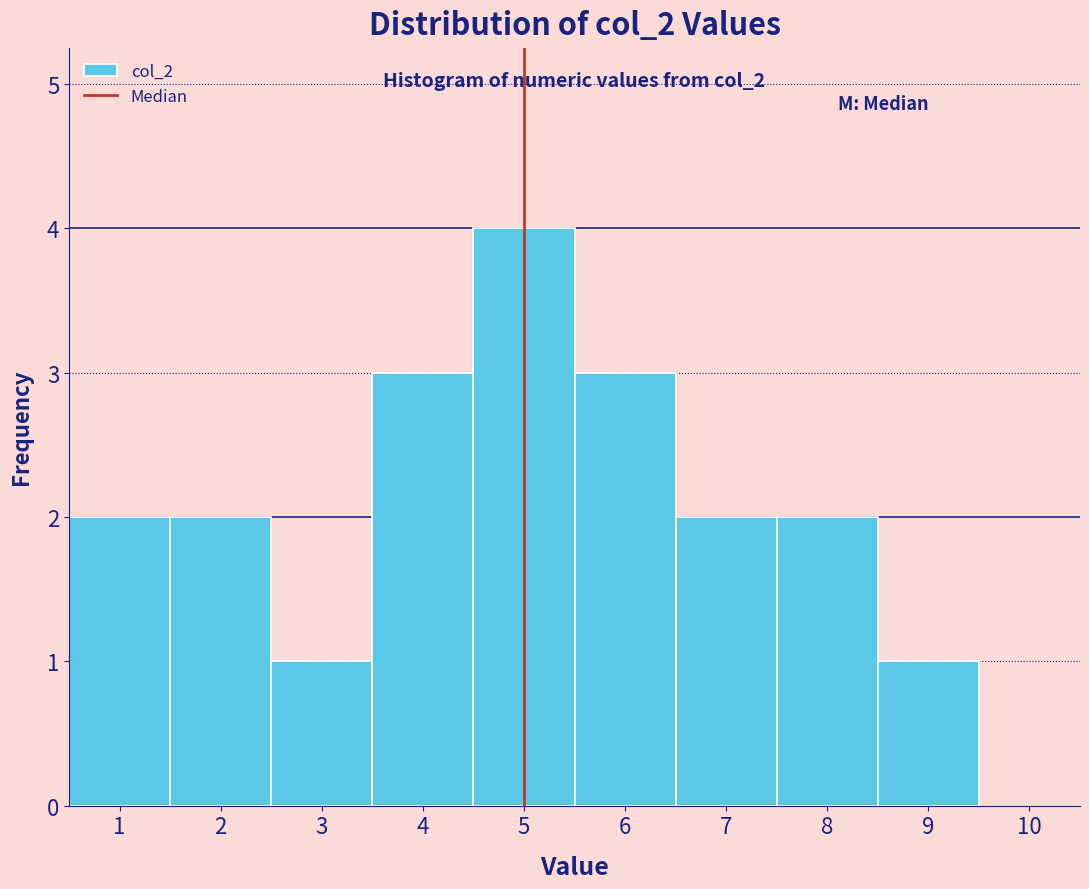

Which range on the x-axis has the tallest bar?

4.5 to 5.5